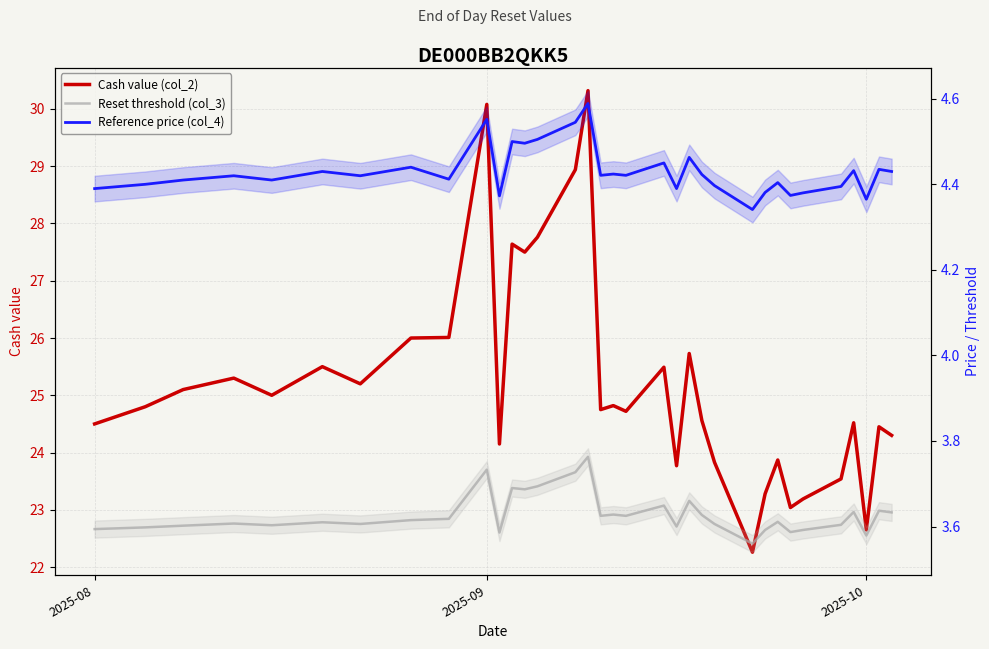

Is this an area chart (filled region under the line)?

No